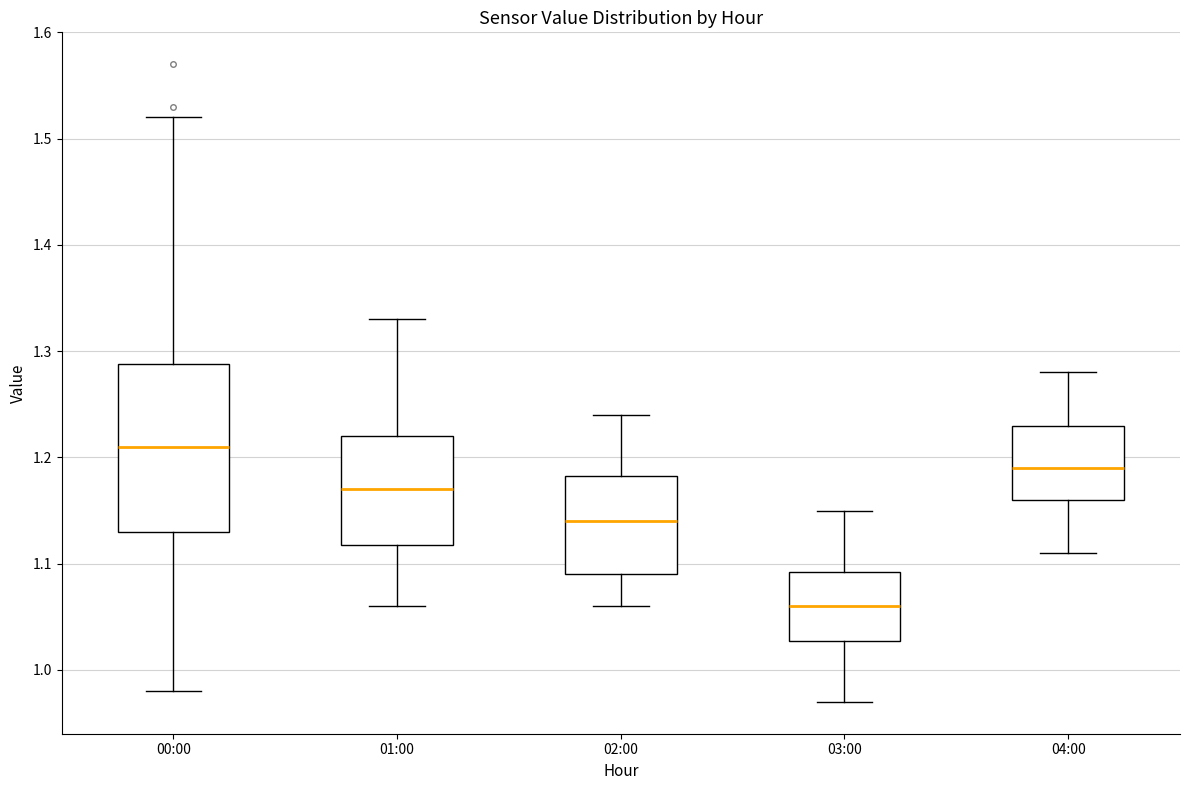

Which box's median line is the lowest?

03:00